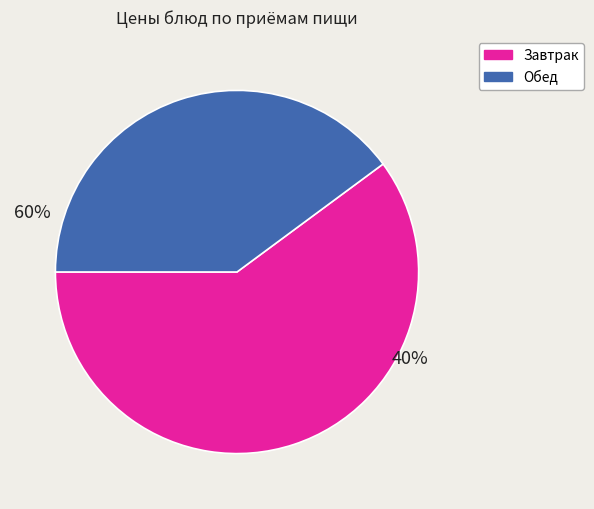

How many segments does this pie chart have?

2